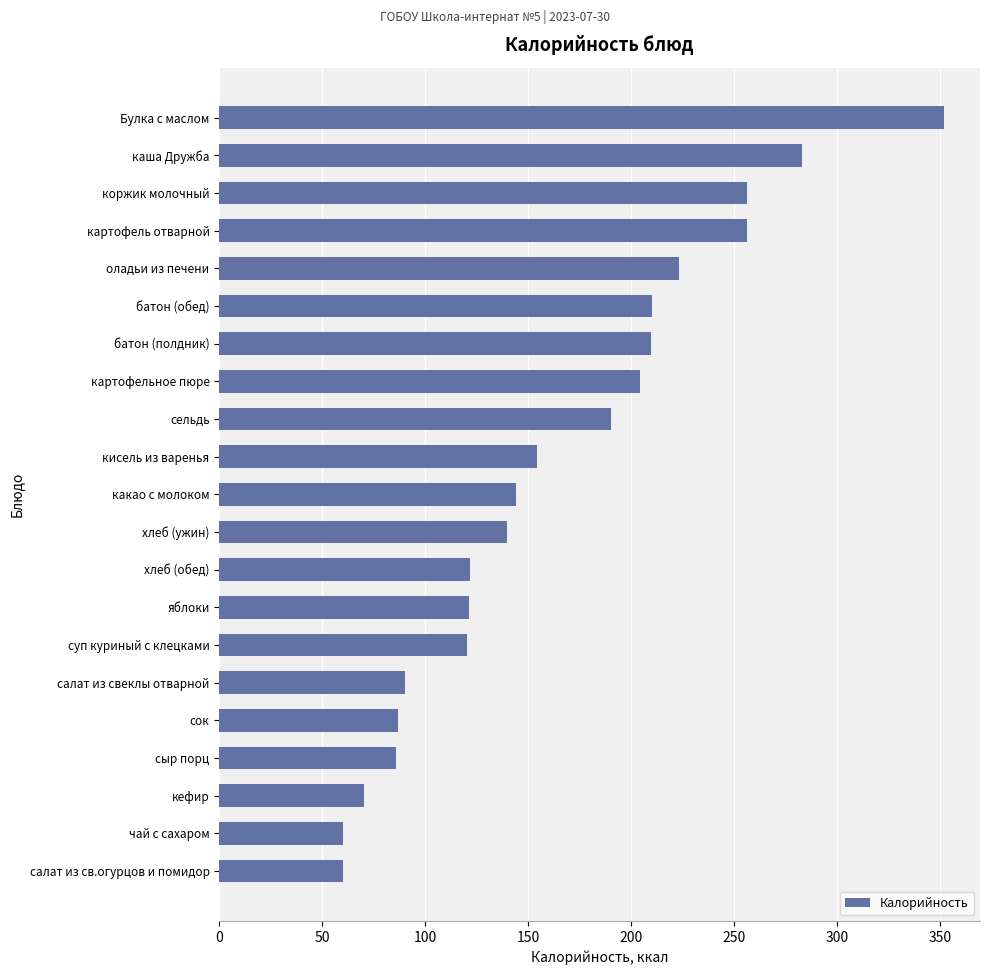

What is the ratio of the value at батон (полдник) to the value at картофельное пюре?

1.0